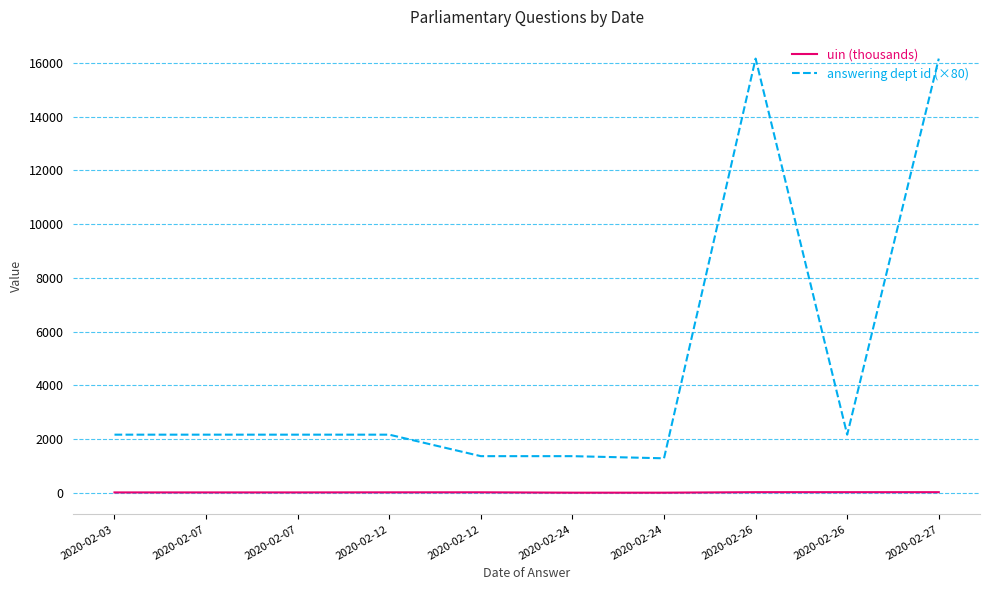

What are all the series names shown in the legend?

uin (thousands), answering dept id (×80)